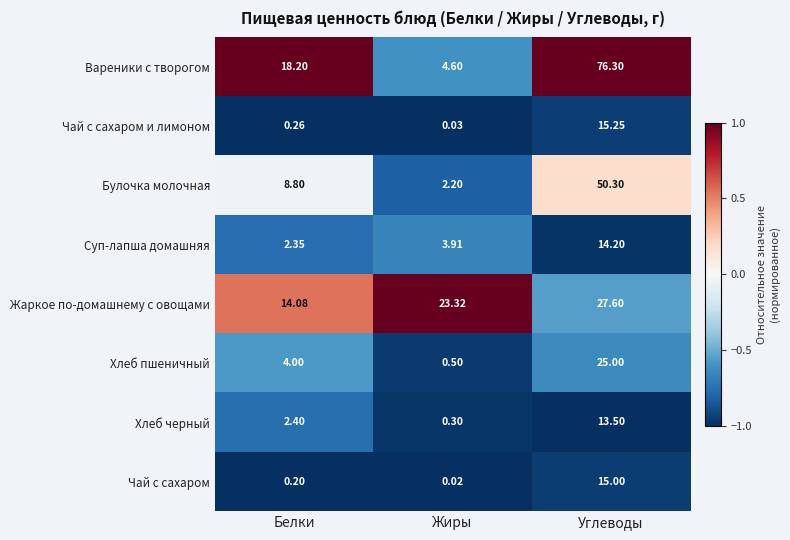

Which category has the lowest value in the Суп-лапша домашняя series?

Белки